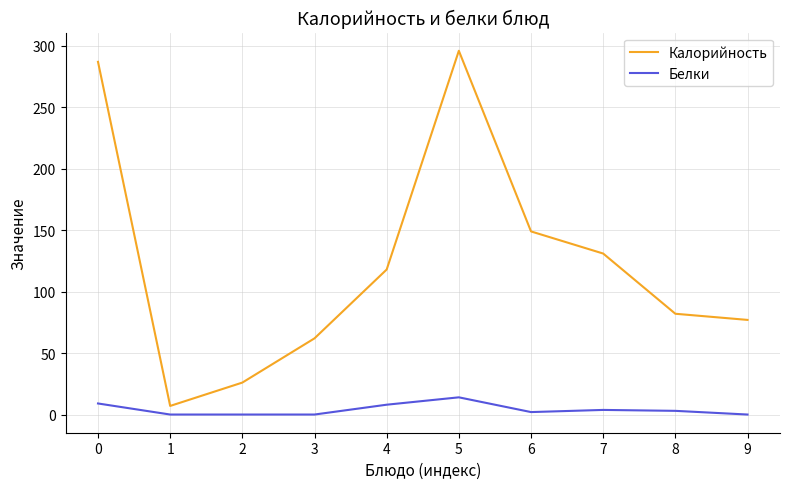

Which series has the largest total across all categories?

Калорийность